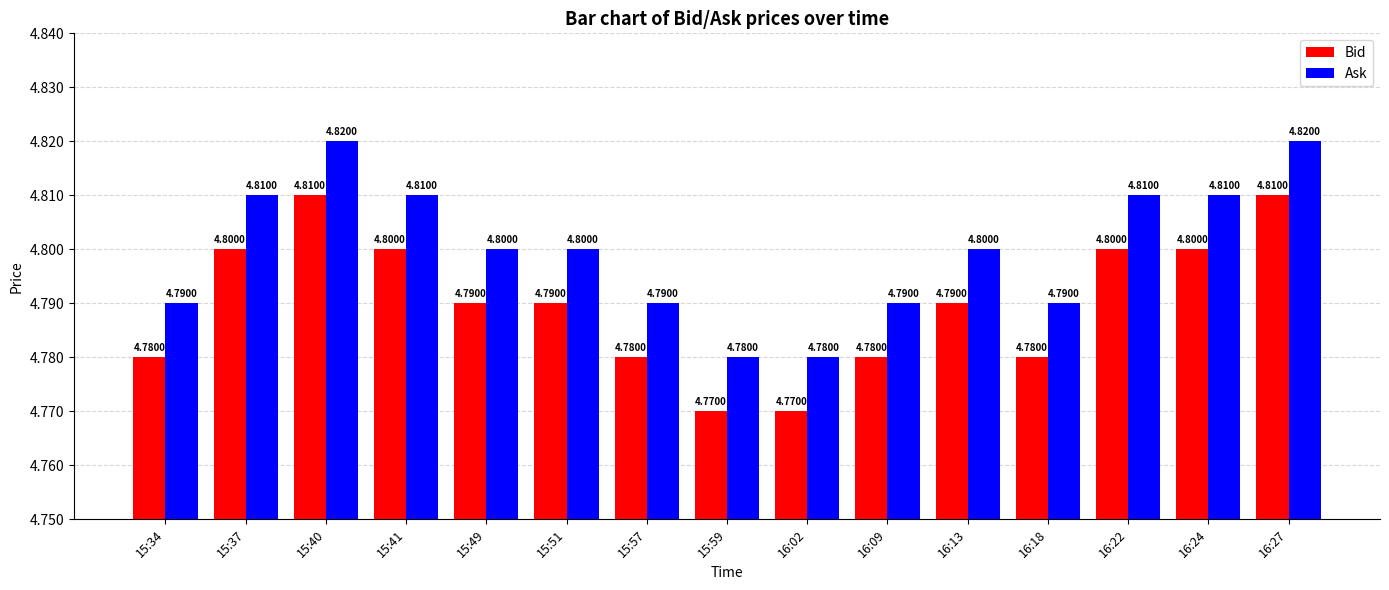

Is the value of Bid at 16:24 greater than the value of Ask at 16:18?

Yes